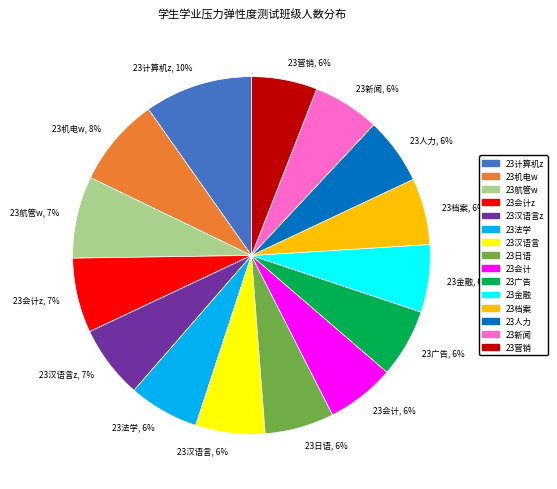

To the nearest percent, what percentage of the pie is 23金融?

6%